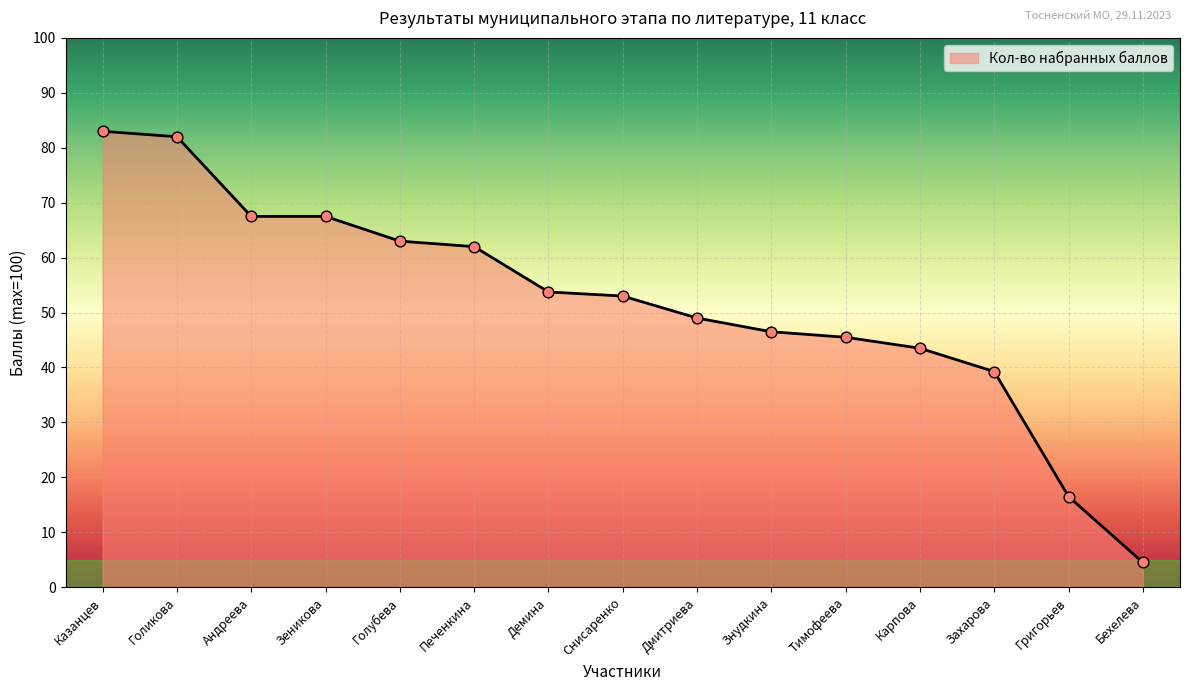

What is the change in value from Знудкина to Тимофеева?

-1.0